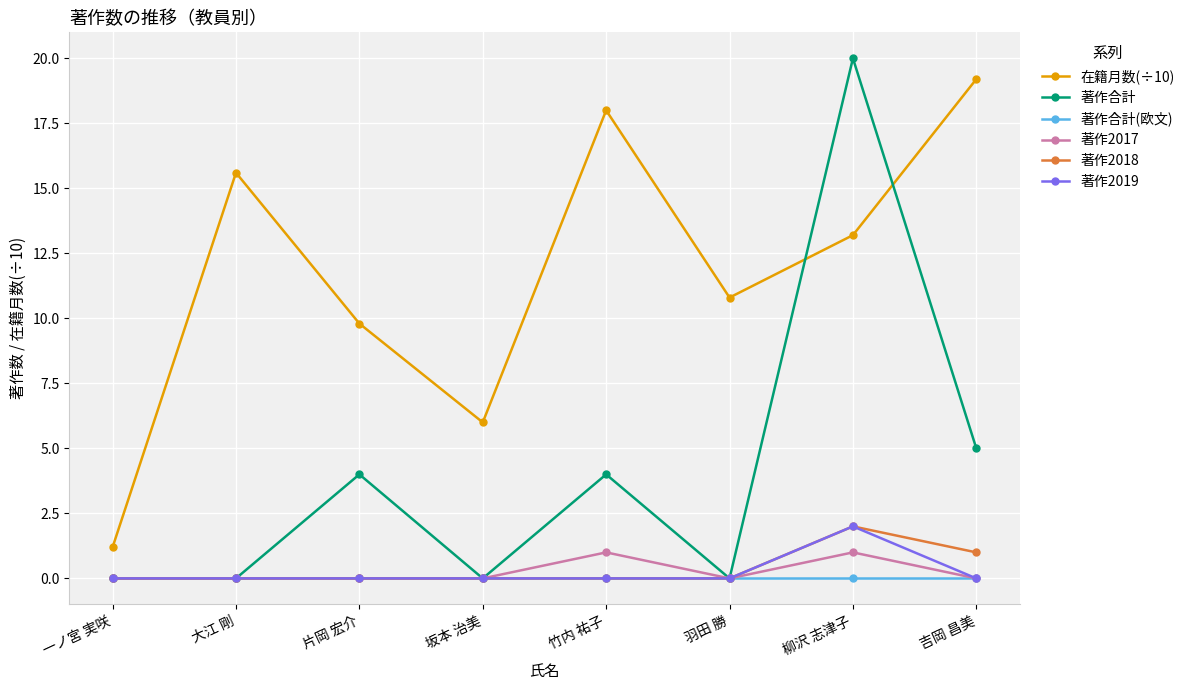

At which label does 著作合計 reach its peak?

柳沢 志津子